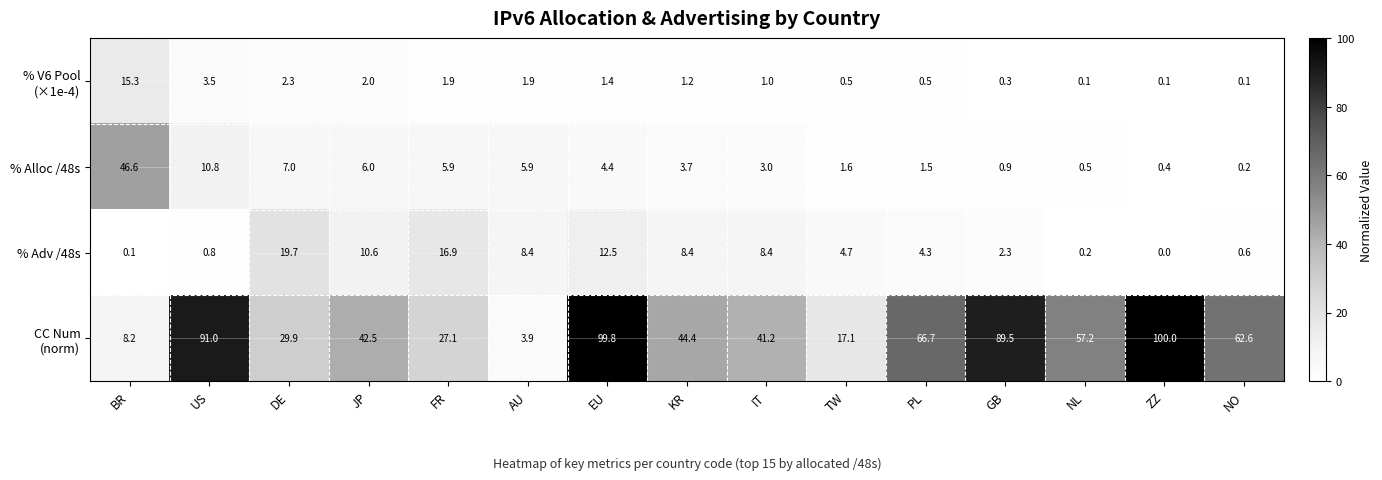

At which label is % Alloc /48s closest to 23?

US